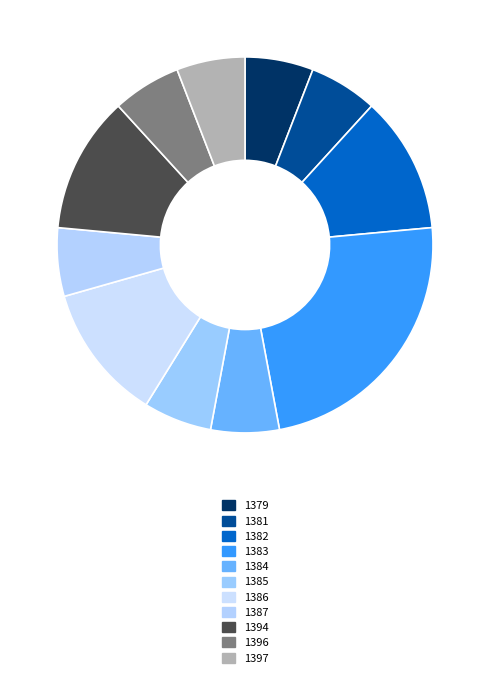

Count the number of slices in the pie.

11